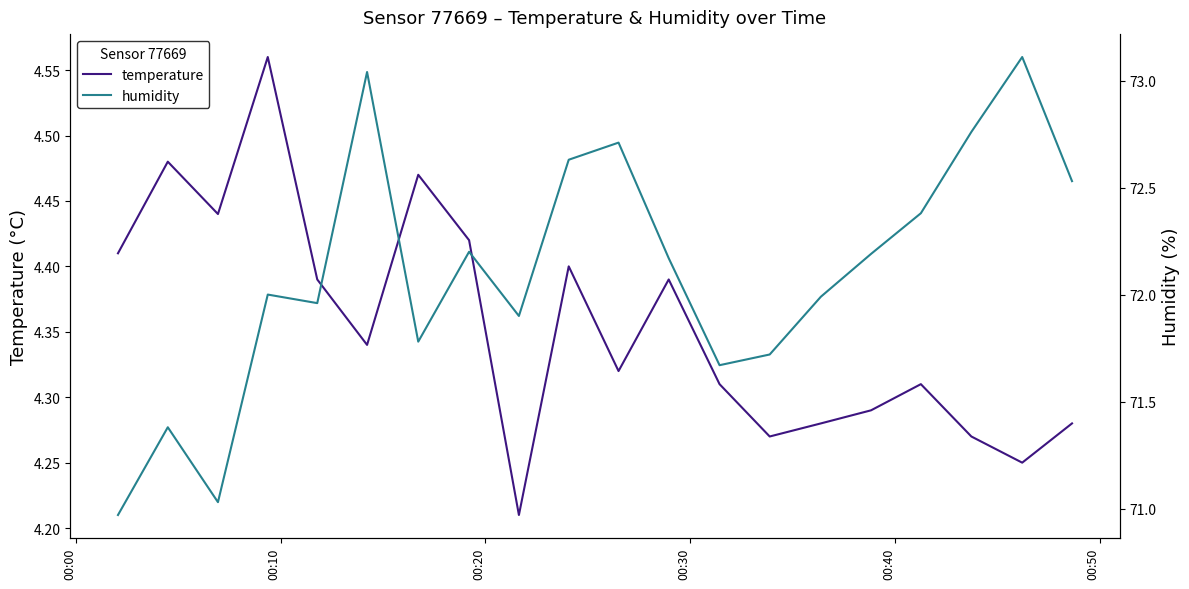

What is the average value of the humidity series?

72.1